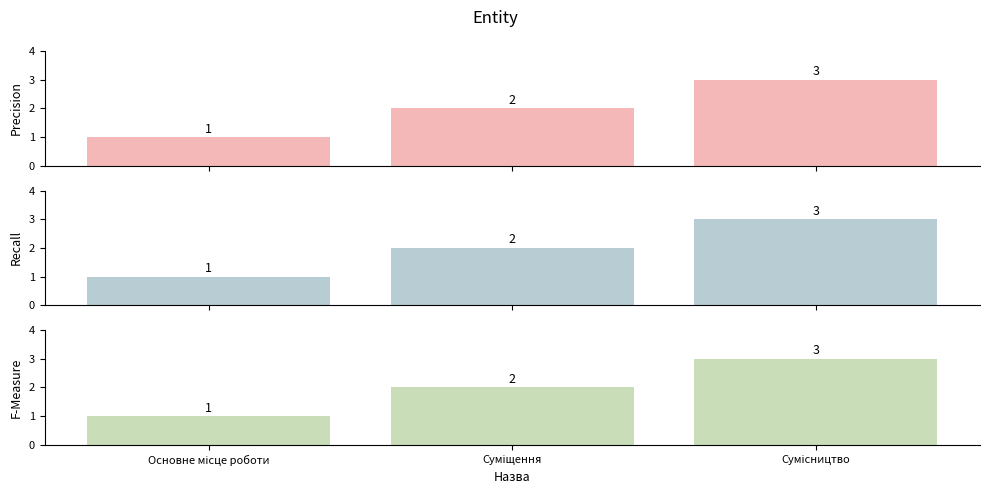

How many data points does each series have?

3